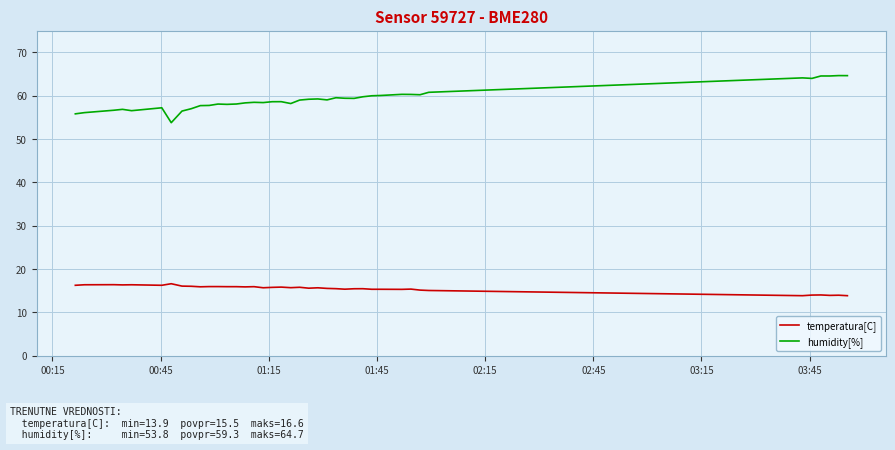

True or false: humidity[%] and temperatura[C] intersect in this chart.

False